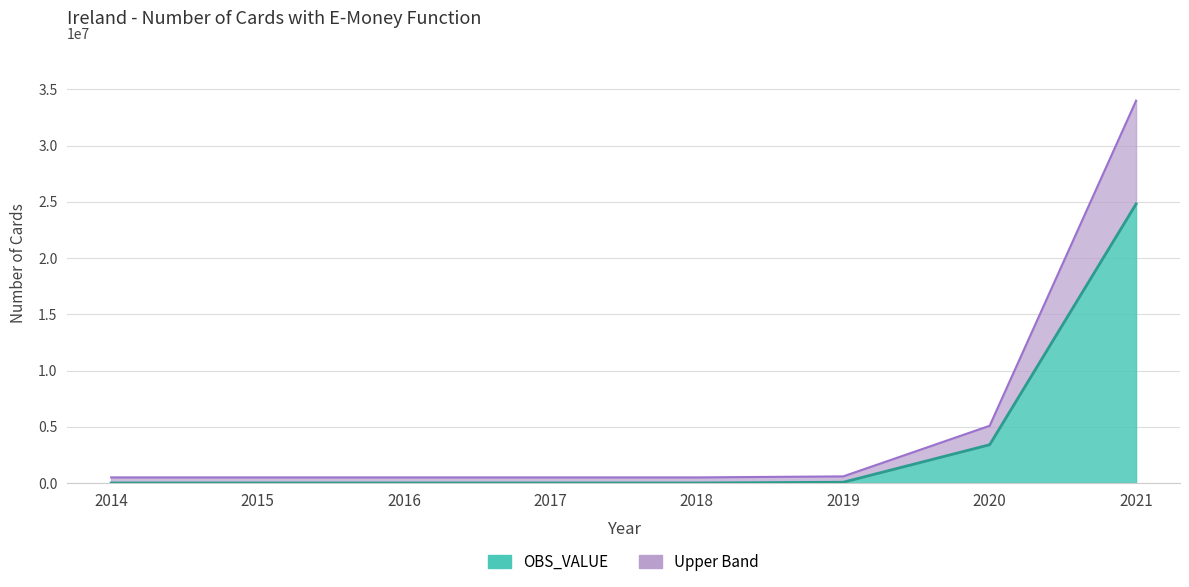

List the labels in order of value, smallest first.

2014, 2015, 2016, 2017, 2018, 2019, 2020, 2021